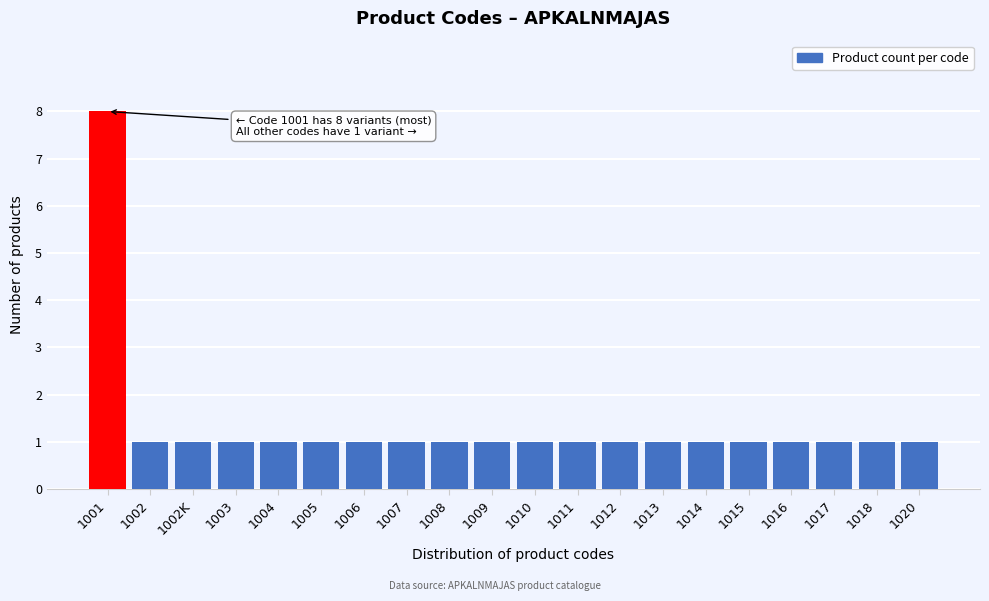

Reading left to right, what are all the values shown in this chart?

1001=8	1002=1	1002K=1	1003=1	1004=1	1005=1	1006=1	1007=1	1008=1	1009=1	1010=1	1011=1	1012=1	1013=1	1014=1	1015=1	1016=1	1017=1	1018=1	1020=1